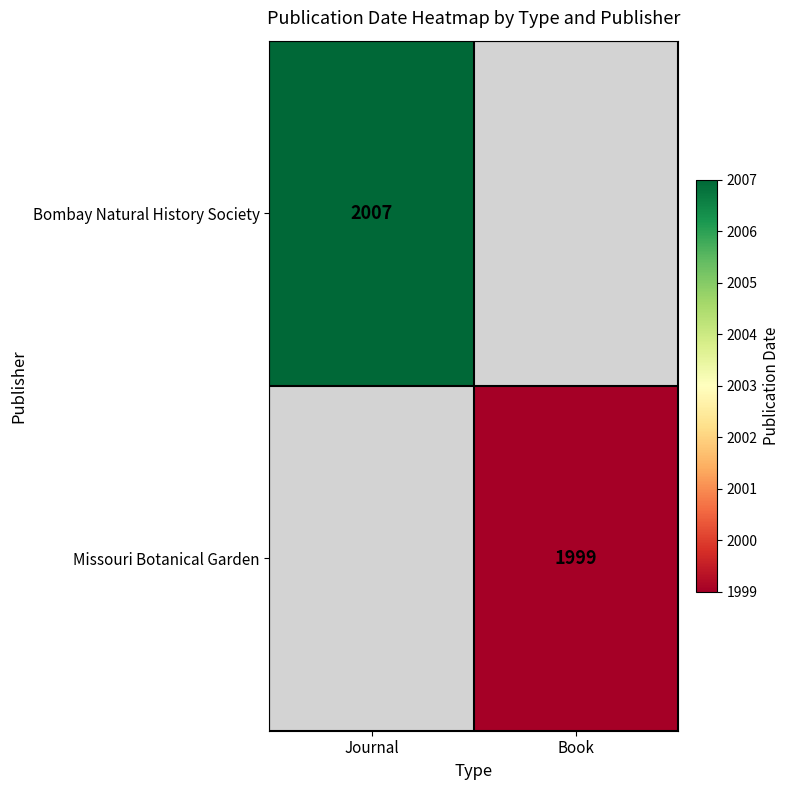

The Bombay Natural History Society series shows 1091 at Journal. True or false?

False